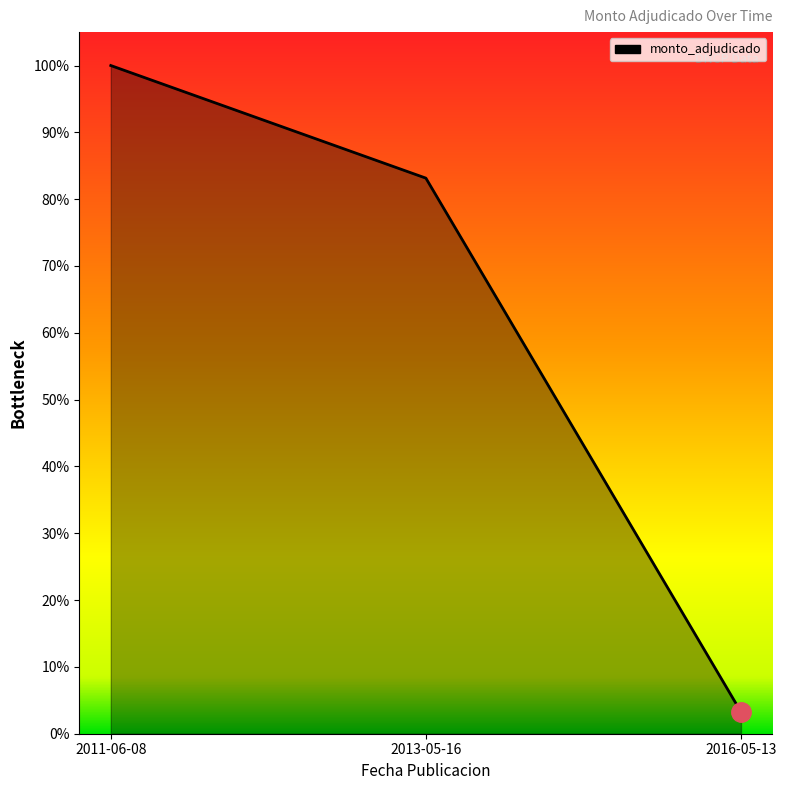

What is the change in value from 2011-06-08 to 2013-05-16?

-0.2